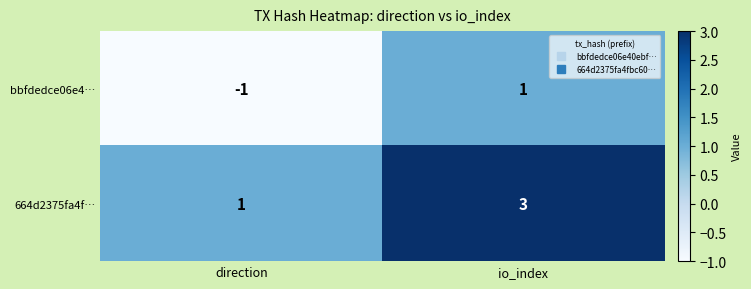

How many distinct data groups are displayed?

2